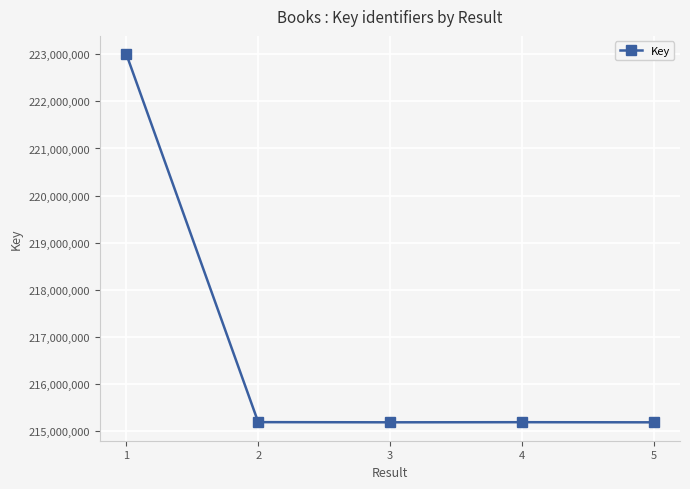

True or false: there are more than 2 points higher than both neighbors.

False